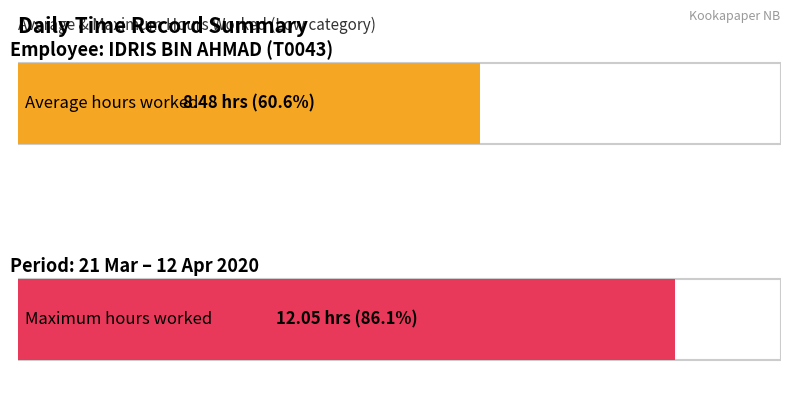

How many distinct data groups are displayed?

2